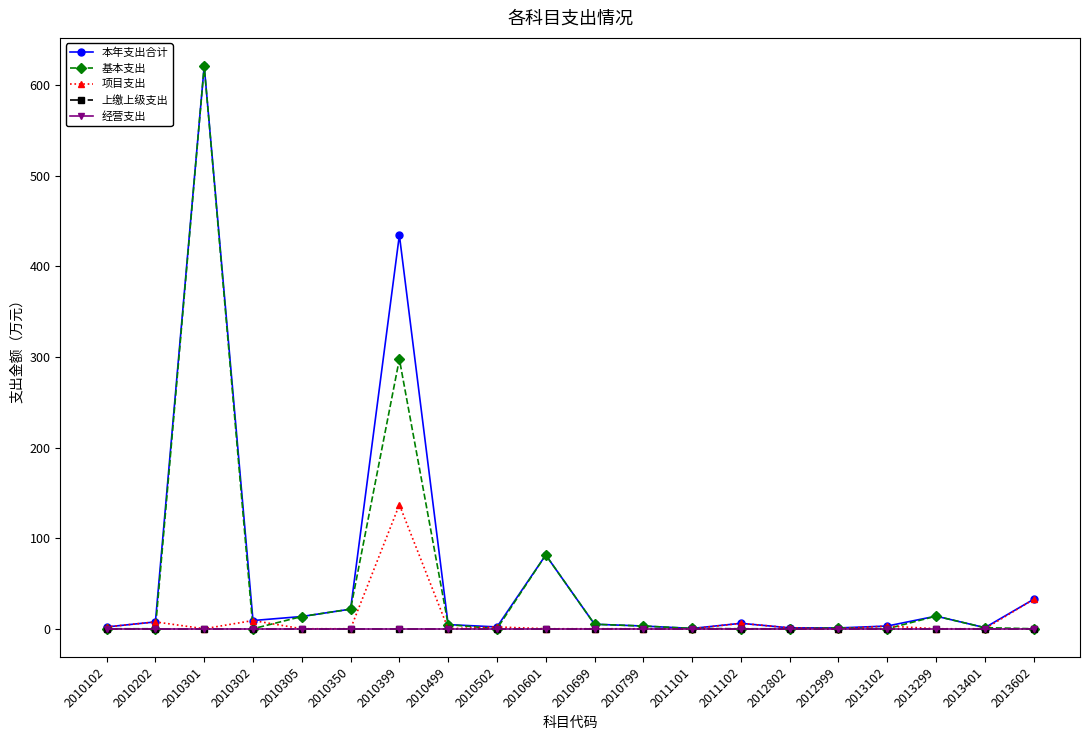

At which category does 本年支出合计 reach its first local valley?

2010302